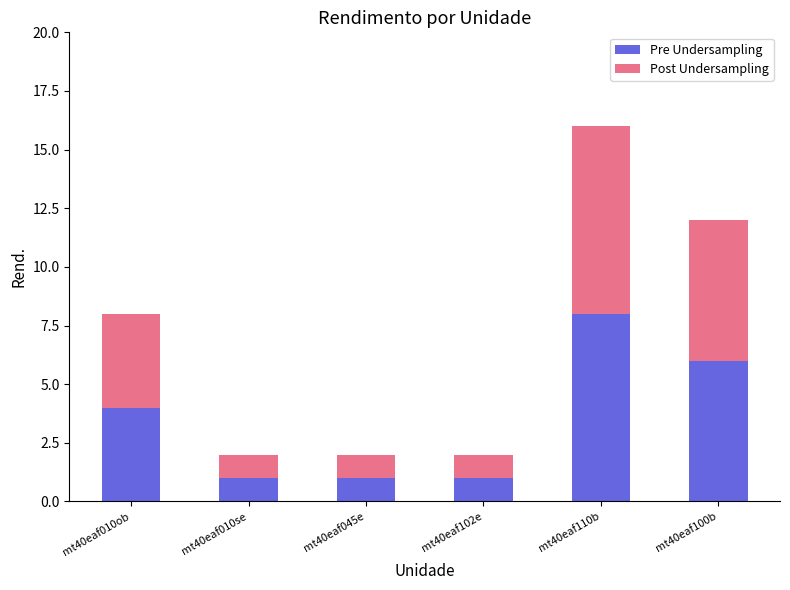

Is it true that Pre Undersampling equals 8 at mt40eaf110b?

True